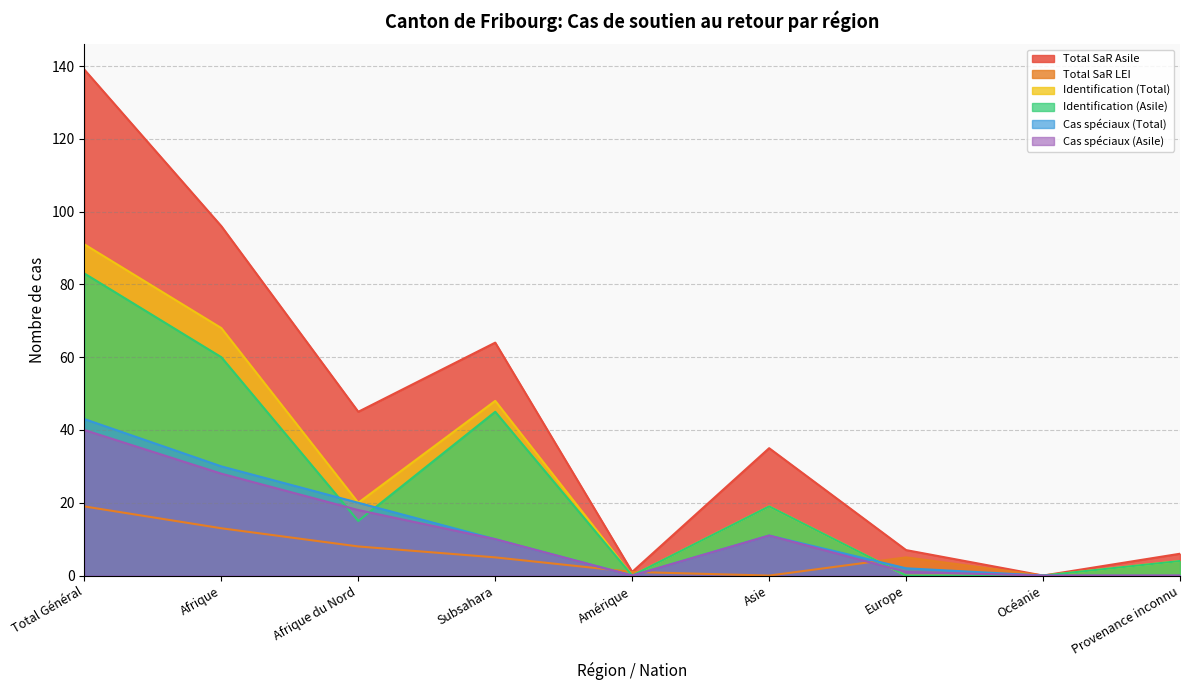

Where is Identification (Total) nearest to the value 45?

Subsahara